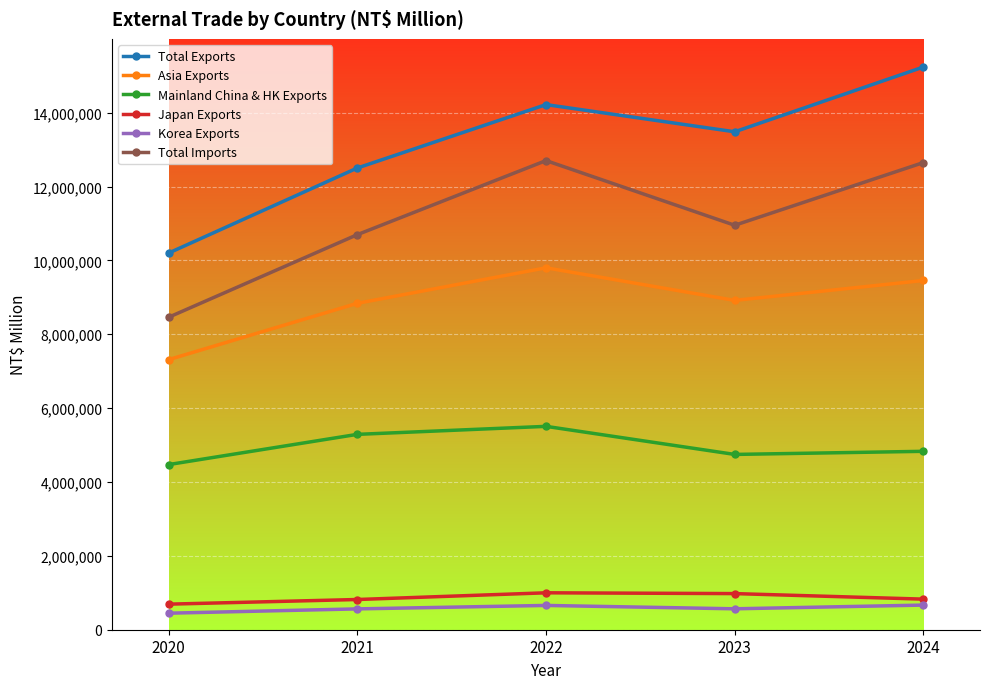

True or false: Total Exports and Korea Exports intersect in this chart.

False